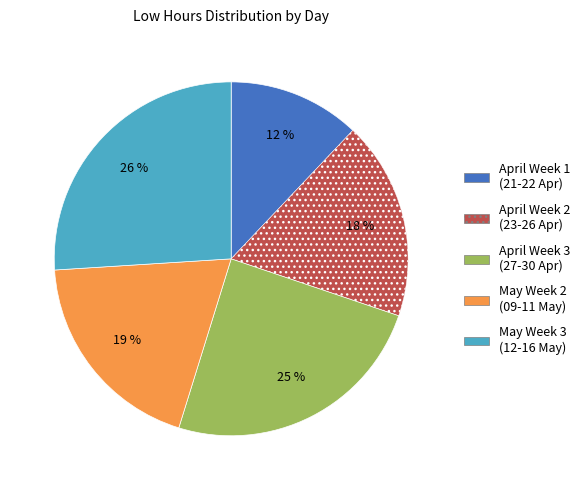

To the nearest percent, what is the average slice percentage?

20%